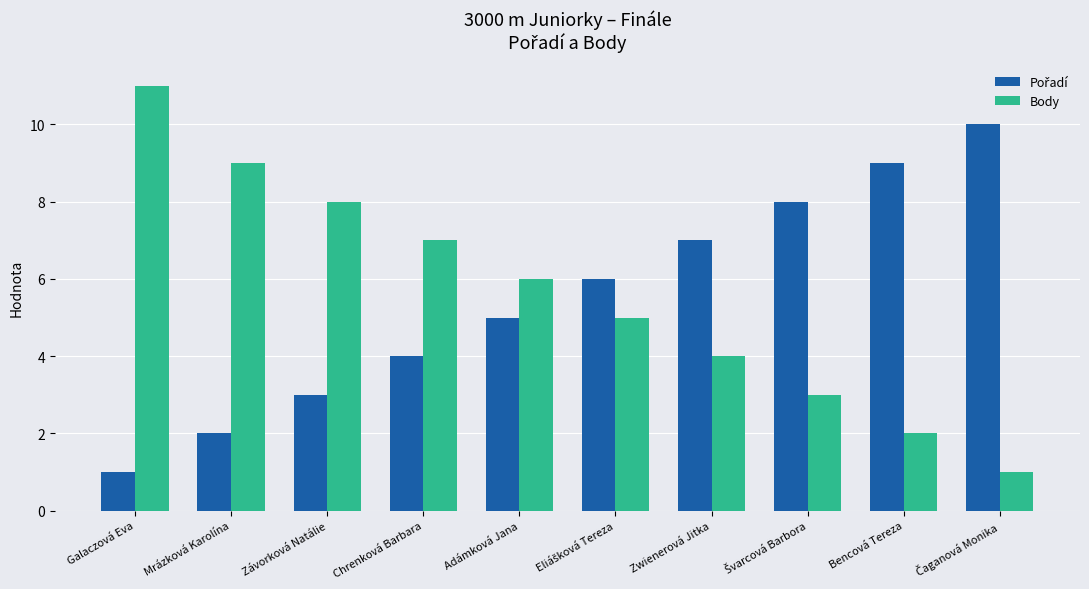

Which series has the largest range (max minus min)?

Body